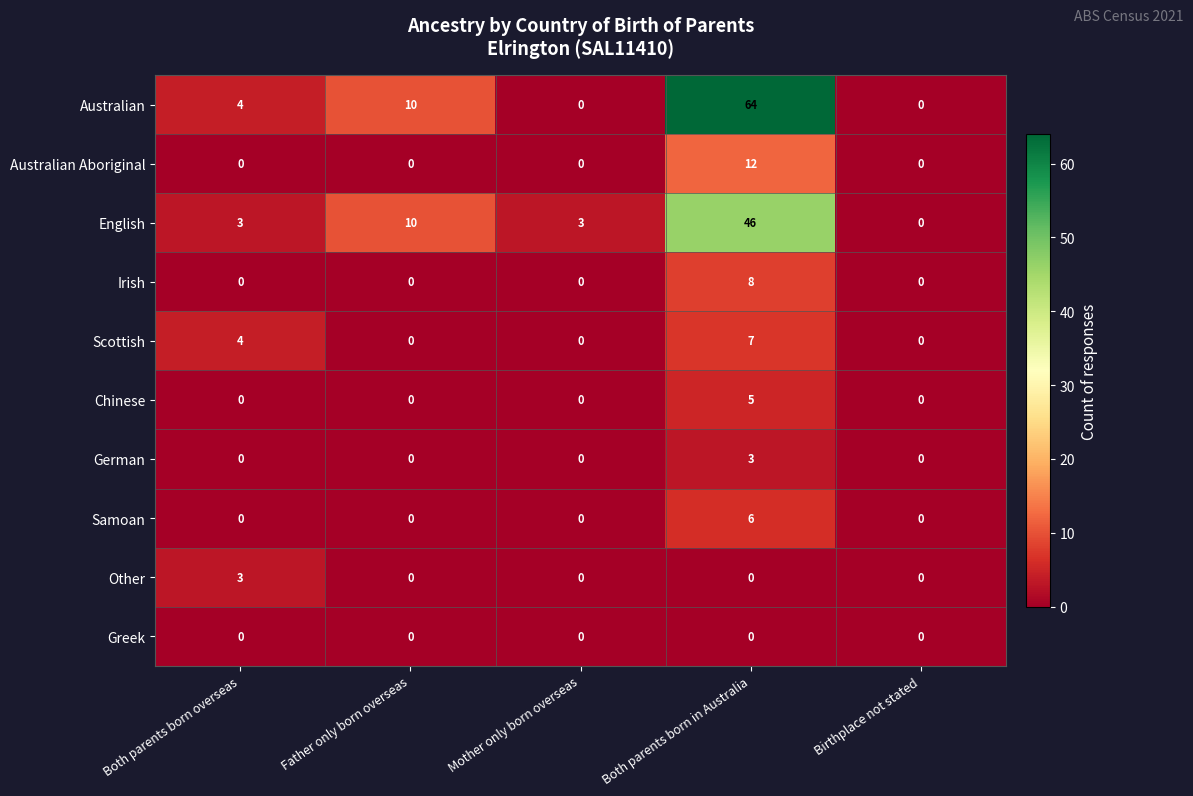

What is the average value of the English series?

12